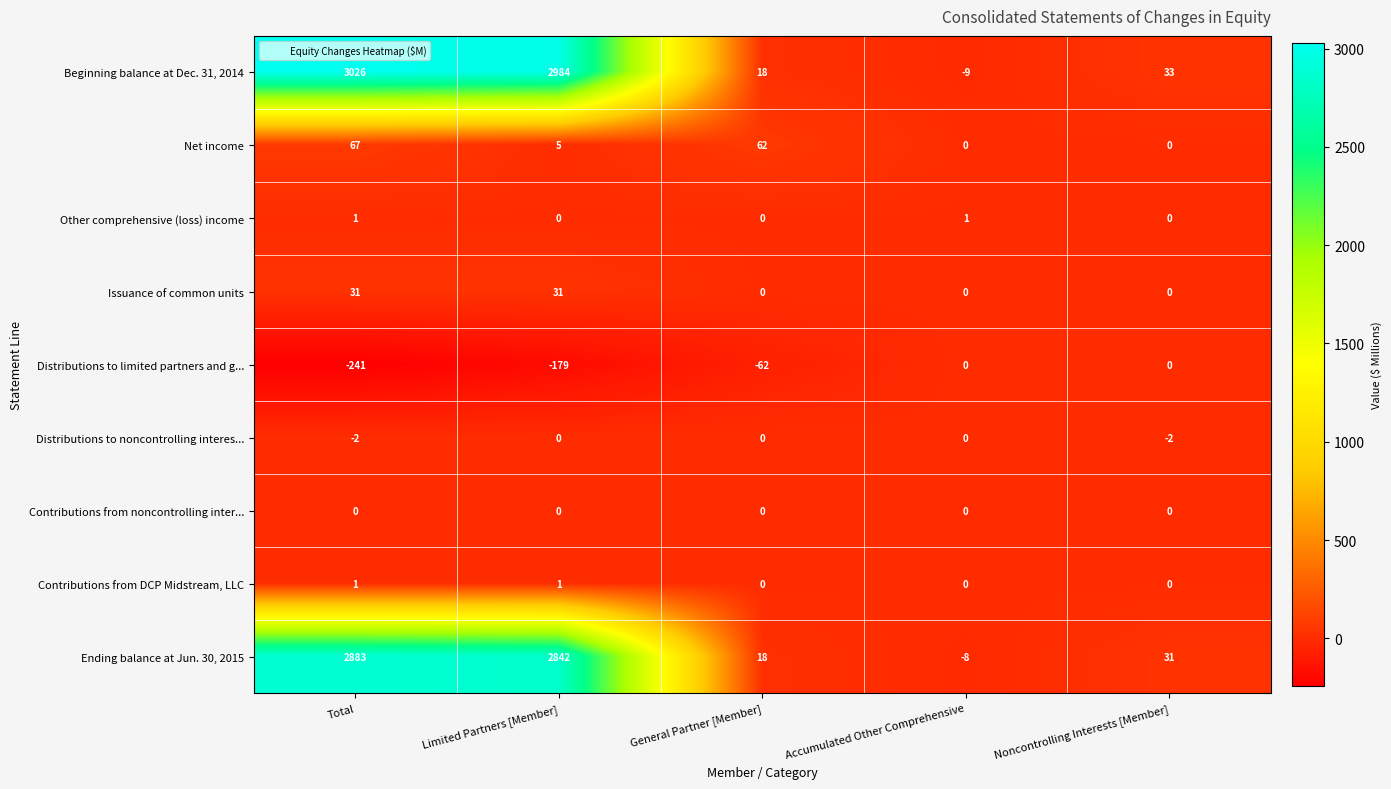

What is the total value across all series at Accumulated Other Comprehensive?

-16